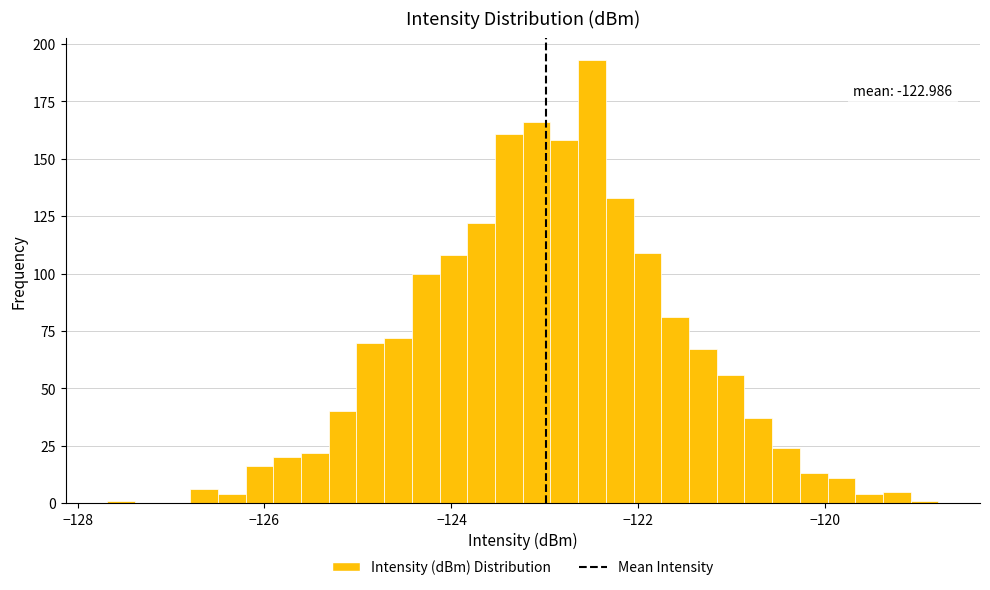

Read against the x-axis, roughly where is the centre of the tallest bar?

-122.4